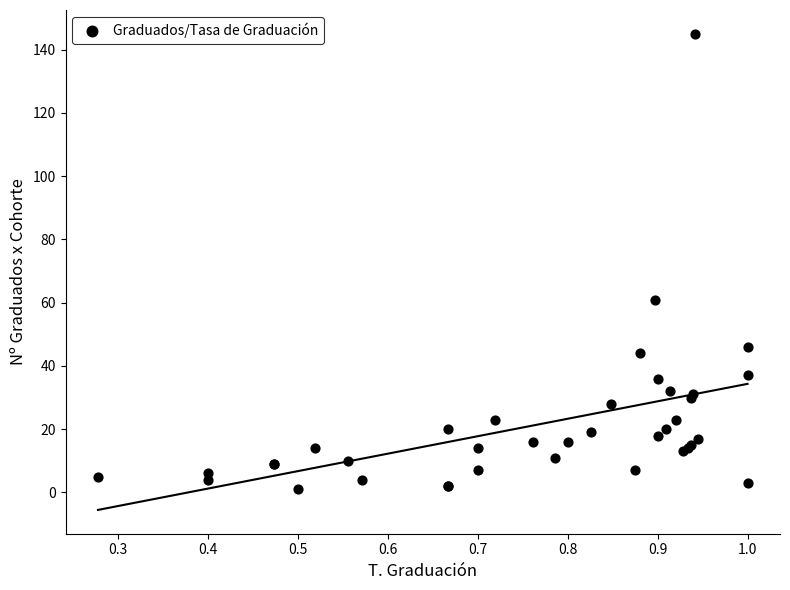

What Y value in the scatter plot is closest to 73?

61